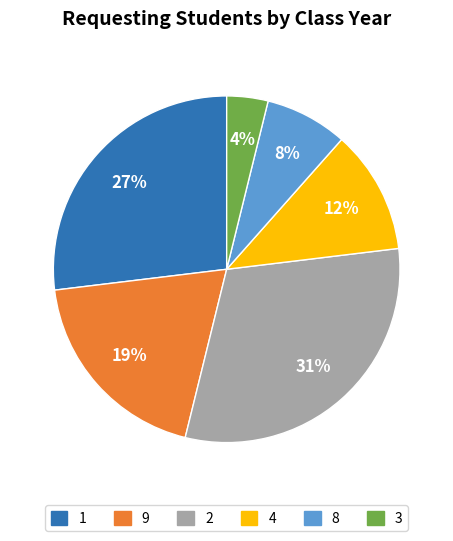

Is there a majority slice in this chart?

No